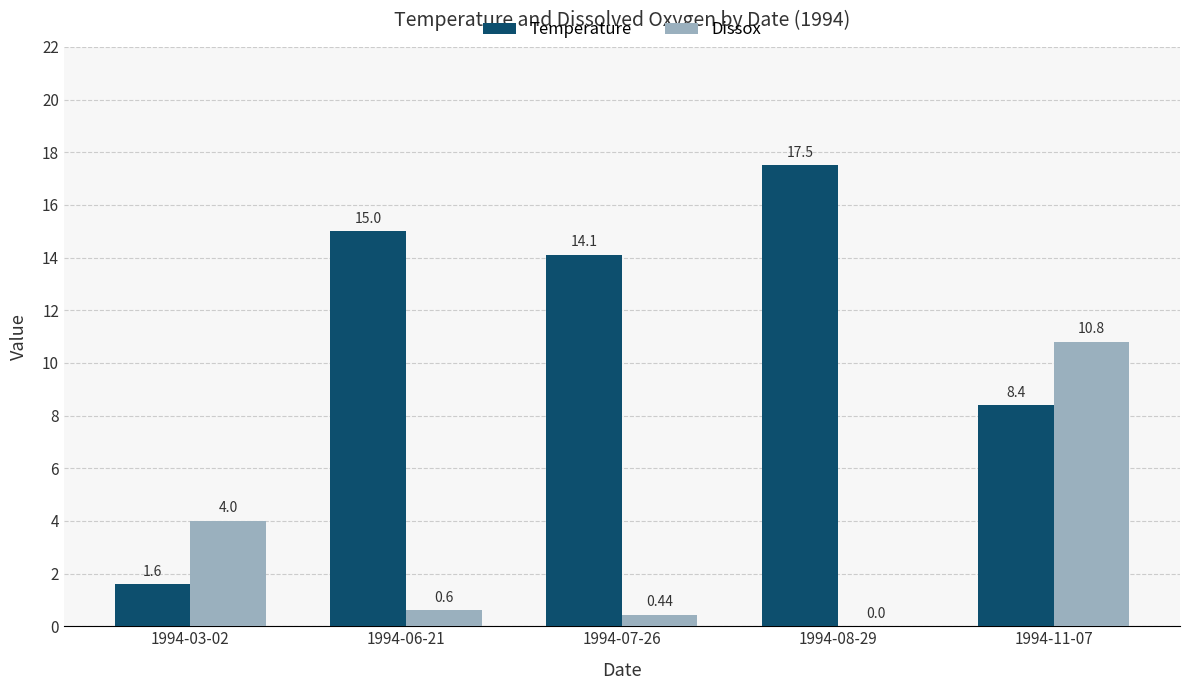

Which series changed the most between 1994-03-02 and 1994-06-21?

Temperature